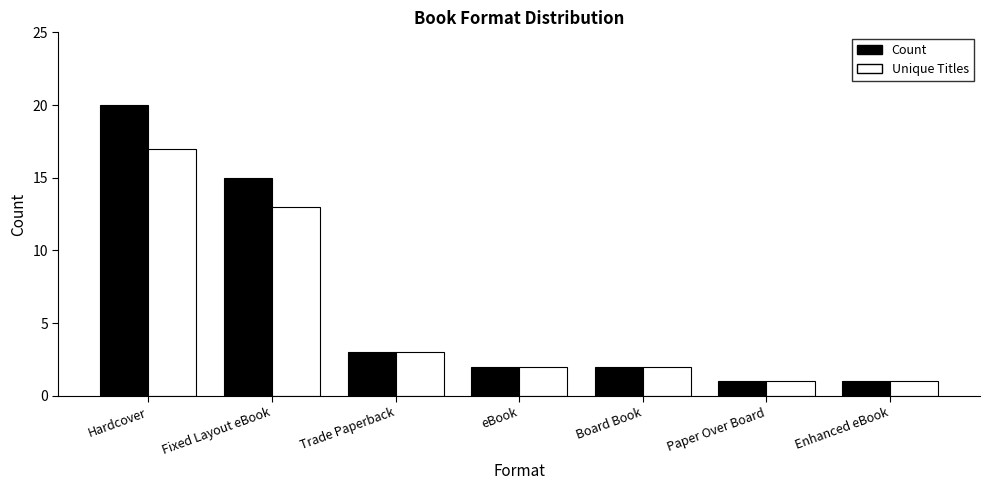

How many distinct data groups are displayed?

2